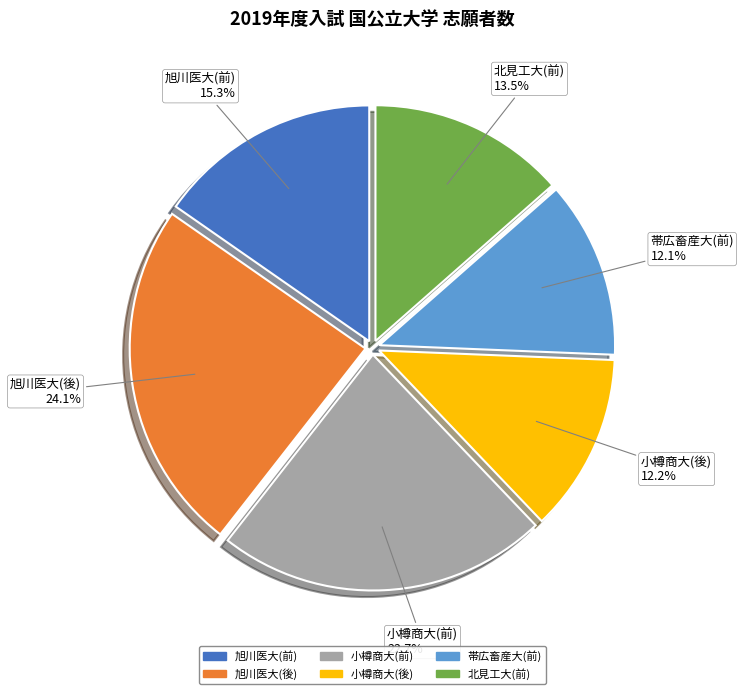

Approximately how many times larger is the value at 北見工大(前) compared to 小樽商大(前)?

0.6